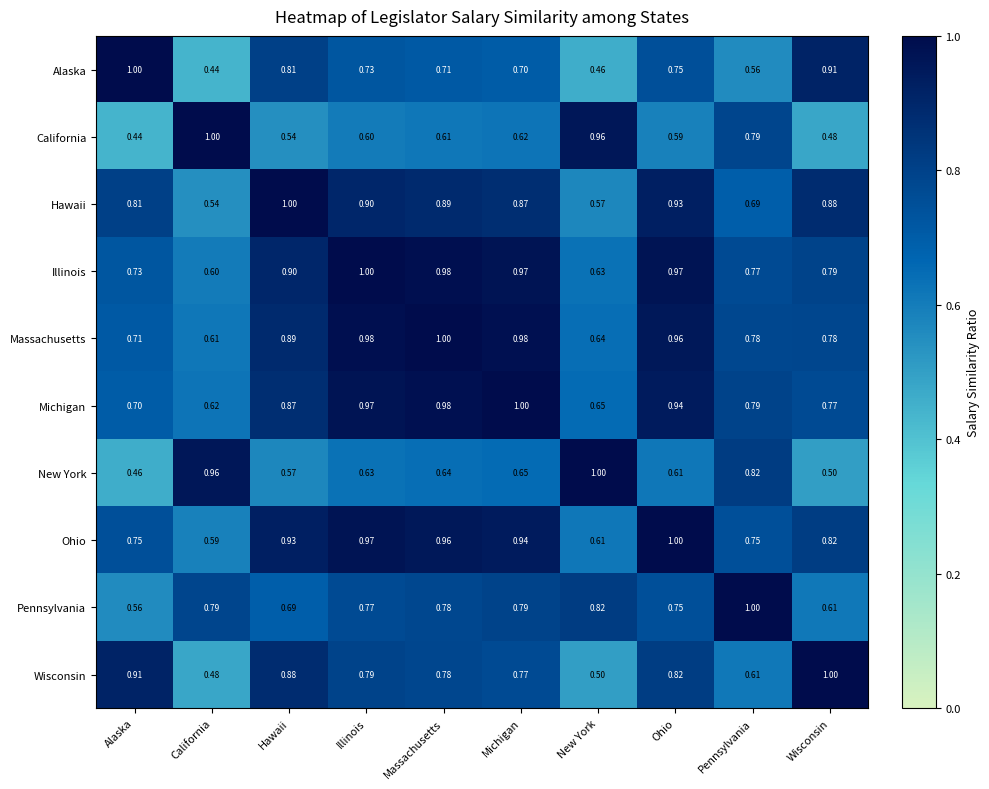

At which category is the sum across all series the highest?

Illinois